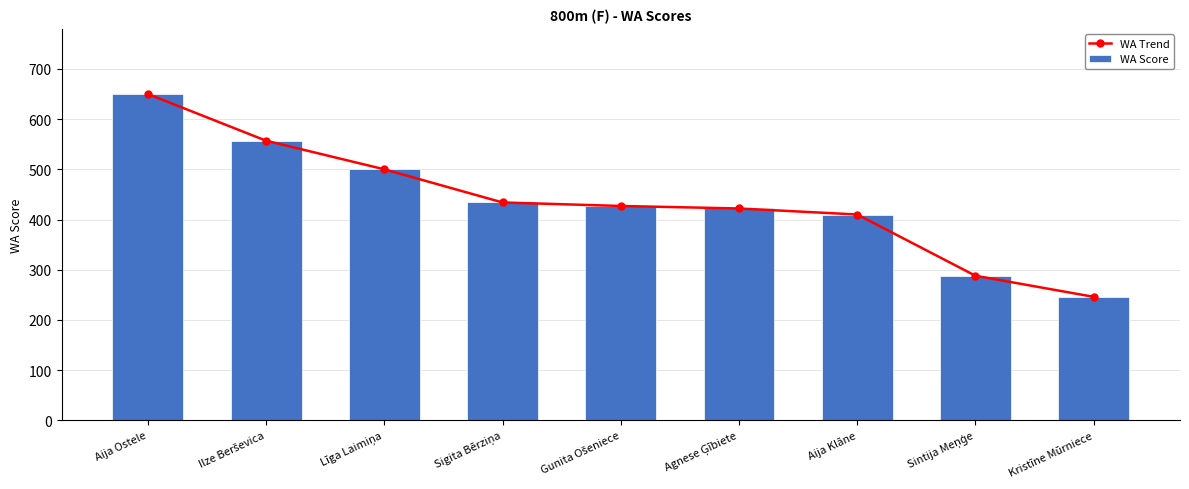

List the series in order of their peak value, highest first.

WA Trend, WA Score